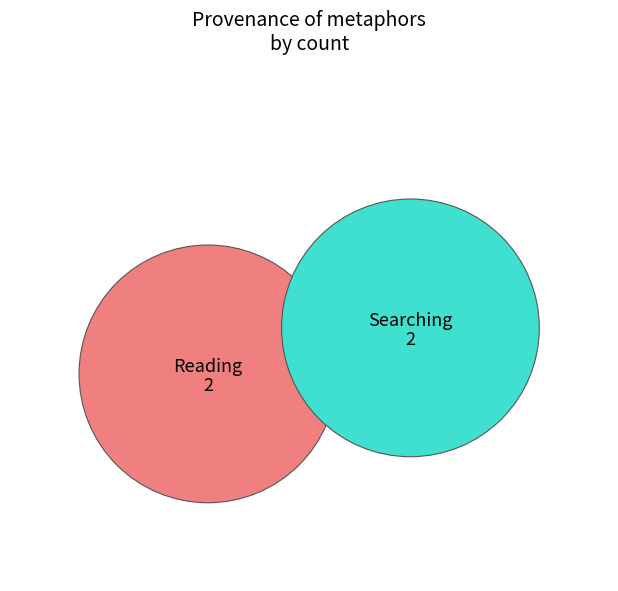

The Reading slice represents 35% of the pie. True or false?

False